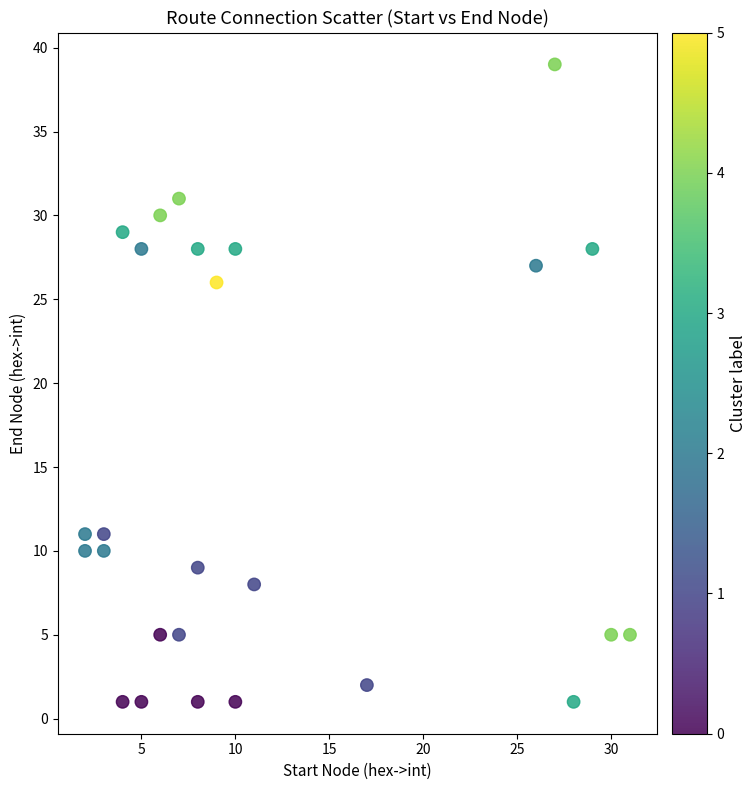

What is the range of X values (max minus min)?

29